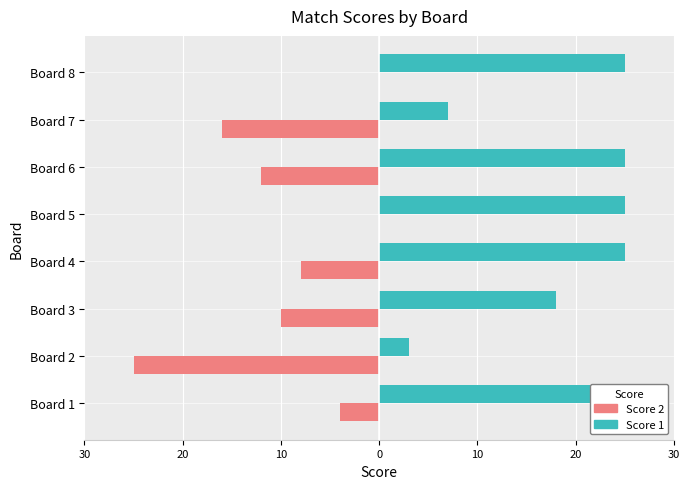

What are all the series names shown in the legend?

Score 2, Score 1